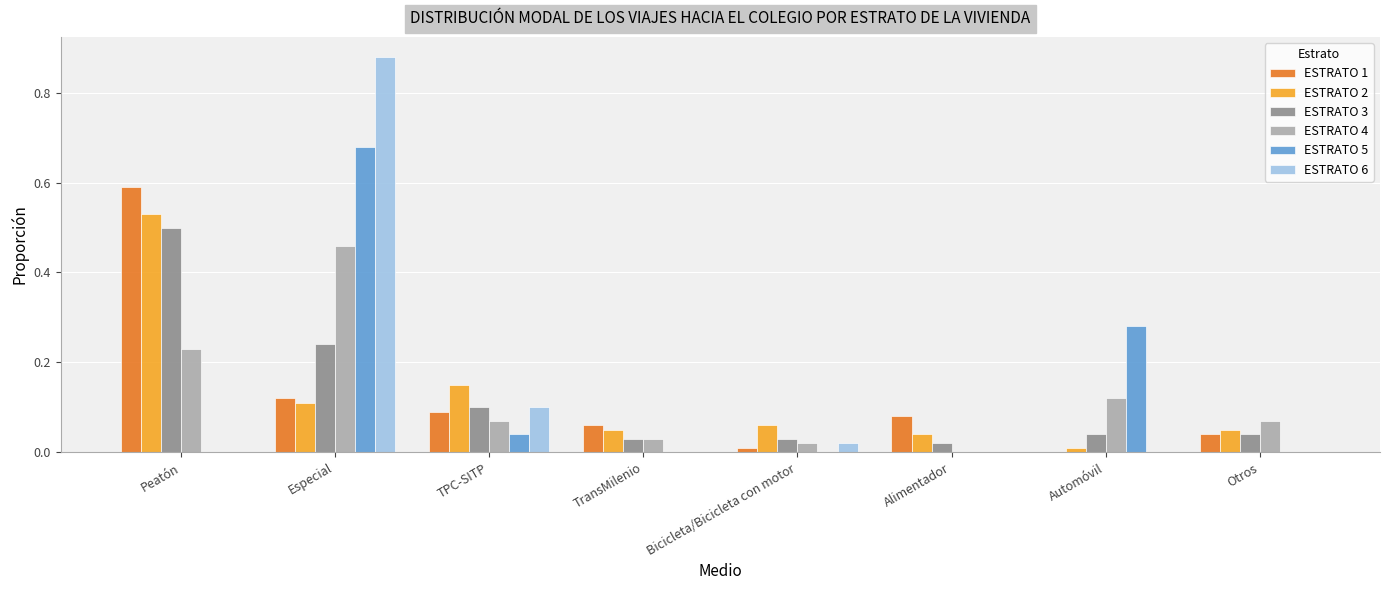

At which category is the sum across all series the highest?

Especial